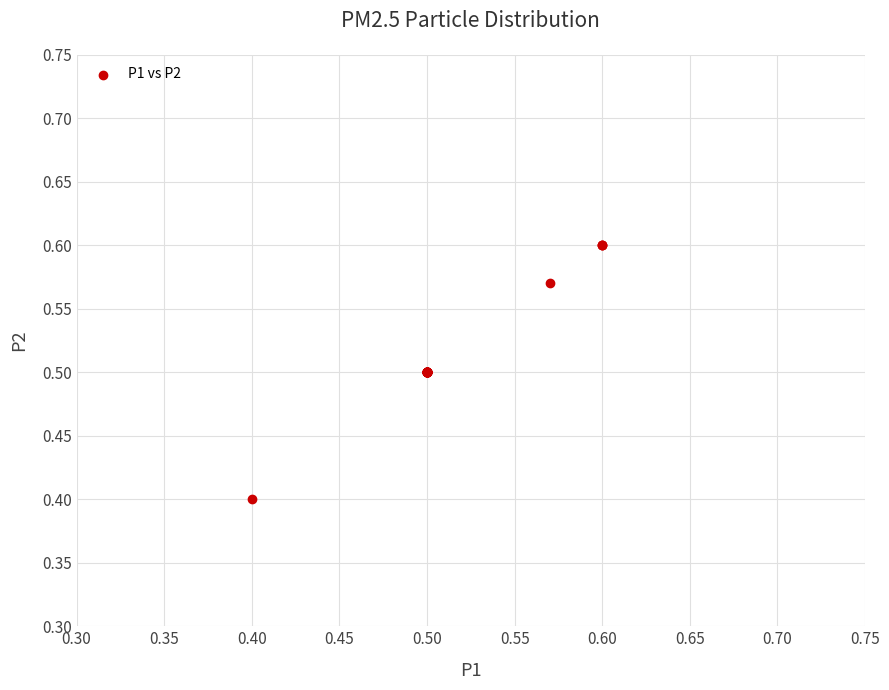

What Y value in the scatter plot is closest to 0?

0.4